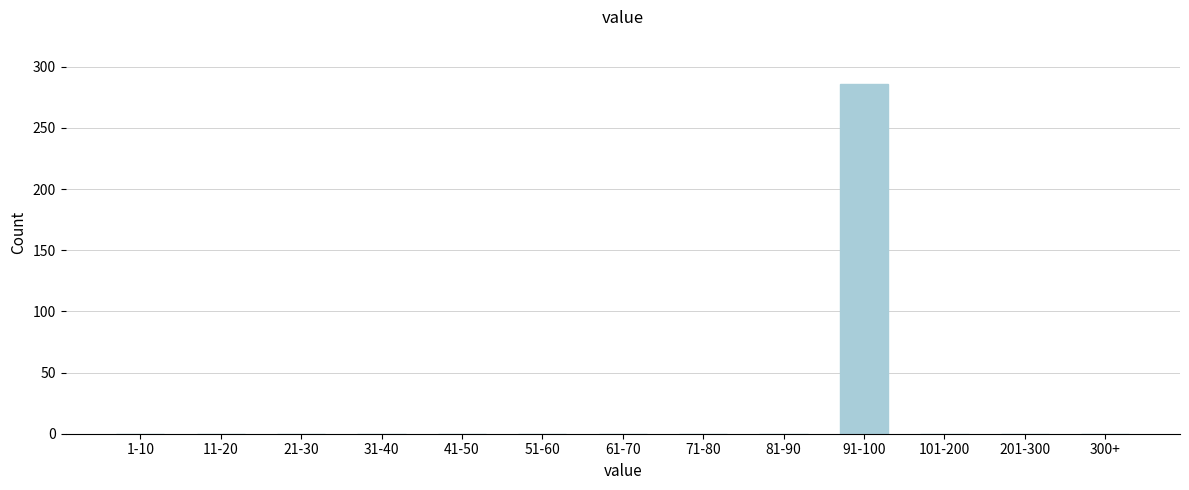

Reading left to right, extract all data points from this chart.

1-10=0	11-20=0	21-30=0	31-40=0	41-50=0	51-60=0	61-70=0	71-80=0	81-90=0	91-100=286	101-200=0	201-300=0	300+=0